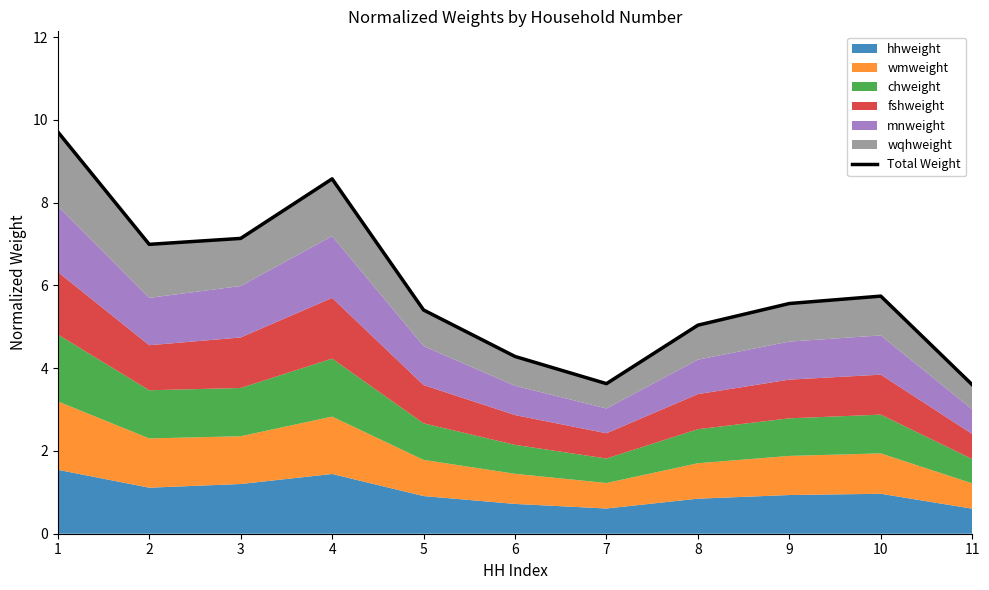

What is the difference between the values at 3 and 4?

1.4